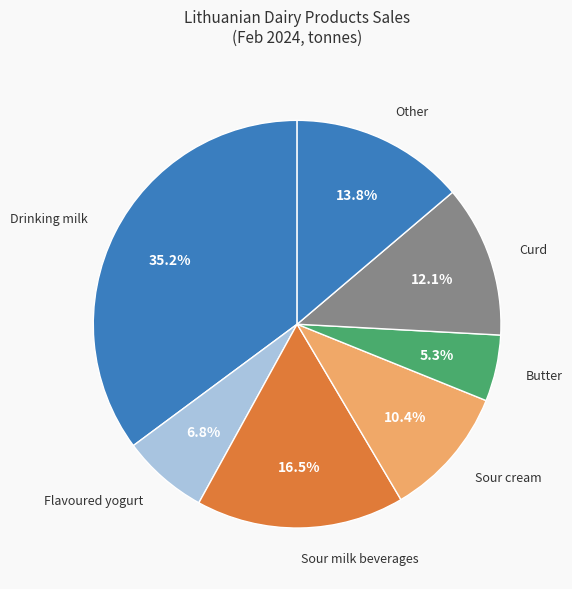

Combined, do Butter and Other account for over 50%?

No